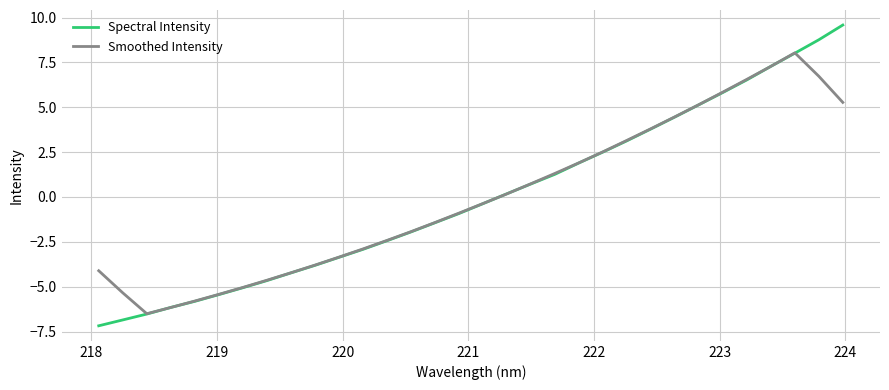

What is the maximum value for Smoothed Intensity?

8.0